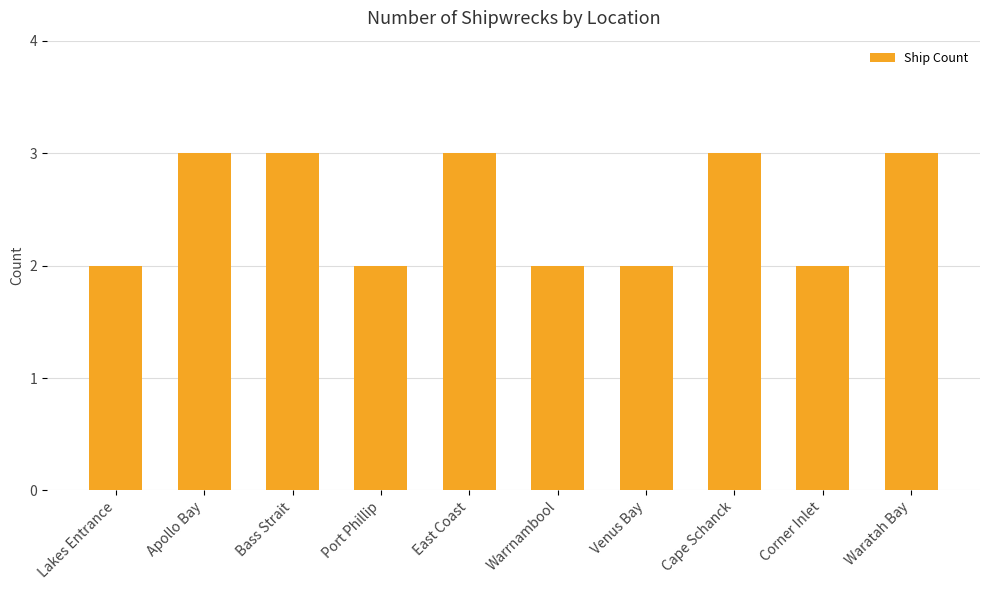

Reading left to right, what are all the values shown in this chart?

2	3	3	2	3	2	2	3	2	3